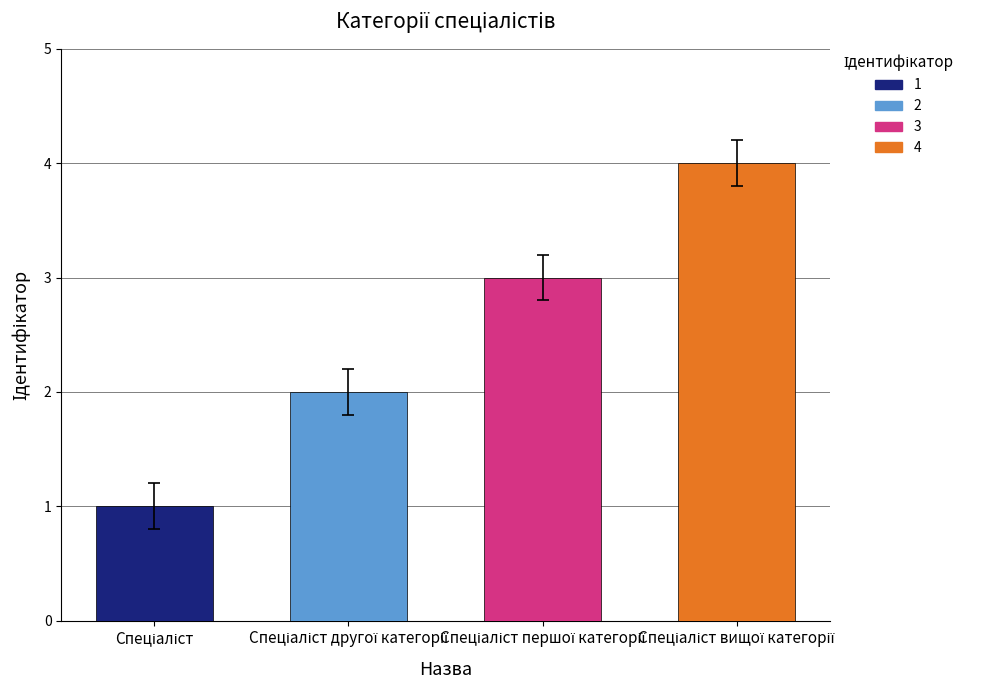

What is the greatest value displayed?

4